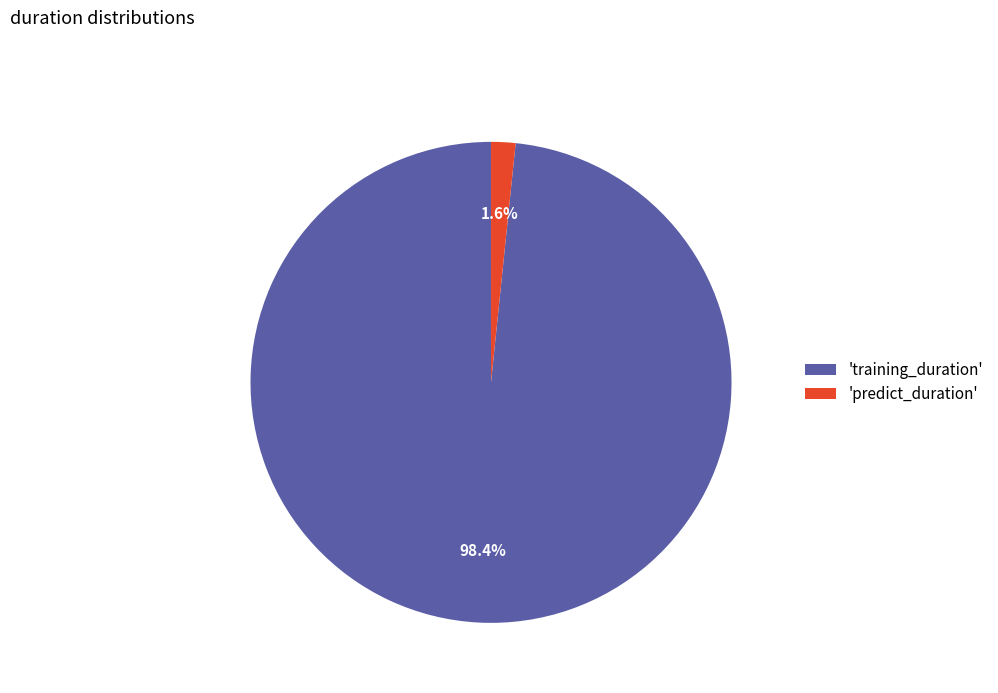

What is the majority slice?

'training_duration'